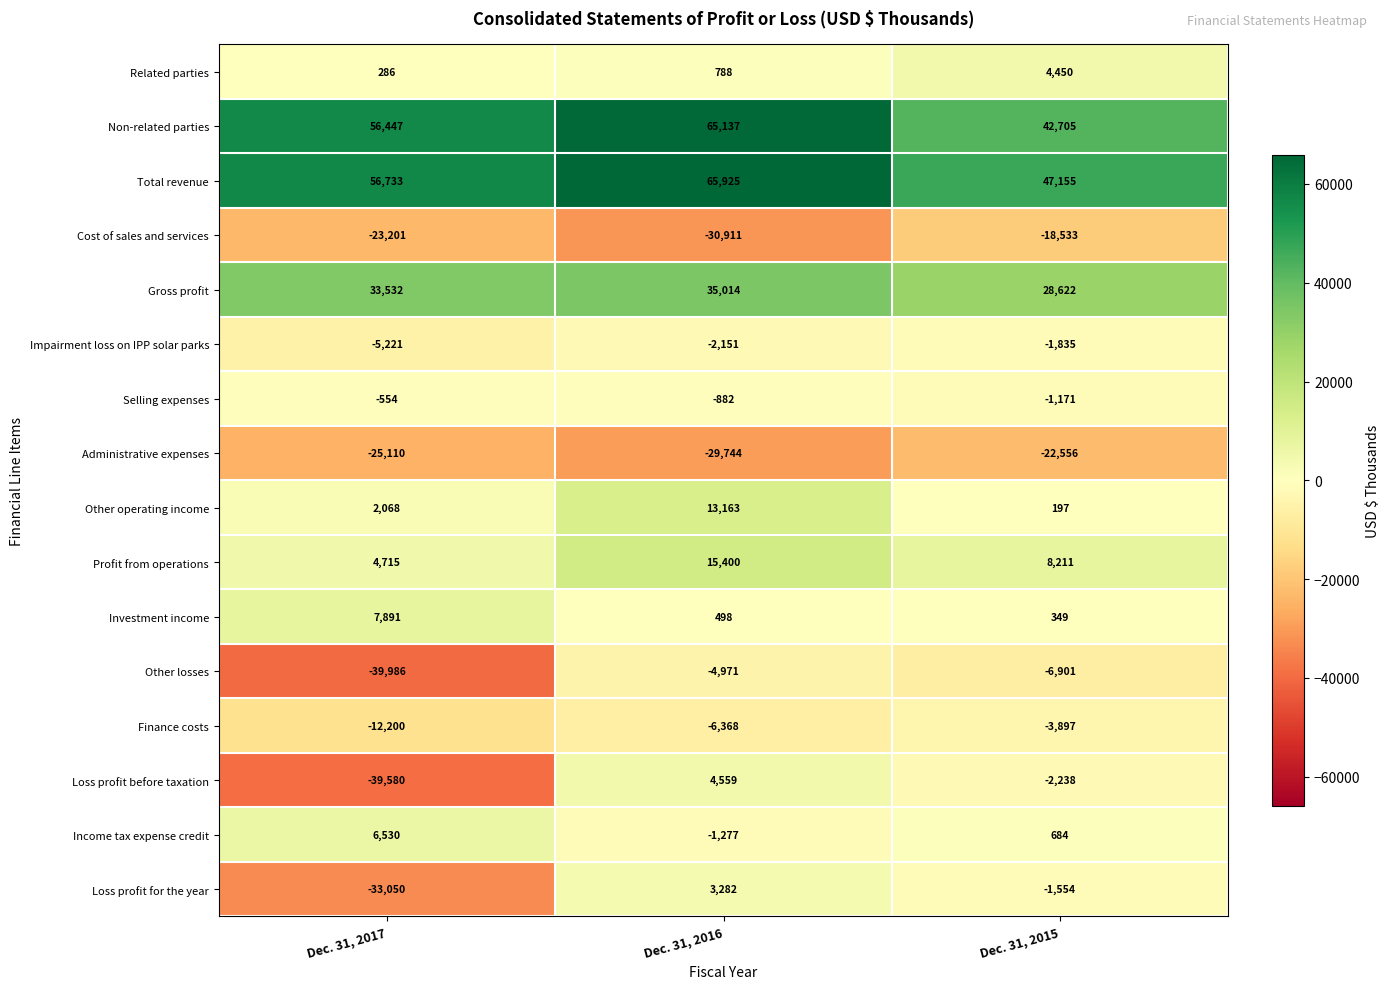

Which series has the largest range (max minus min)?

Loss profit before taxation